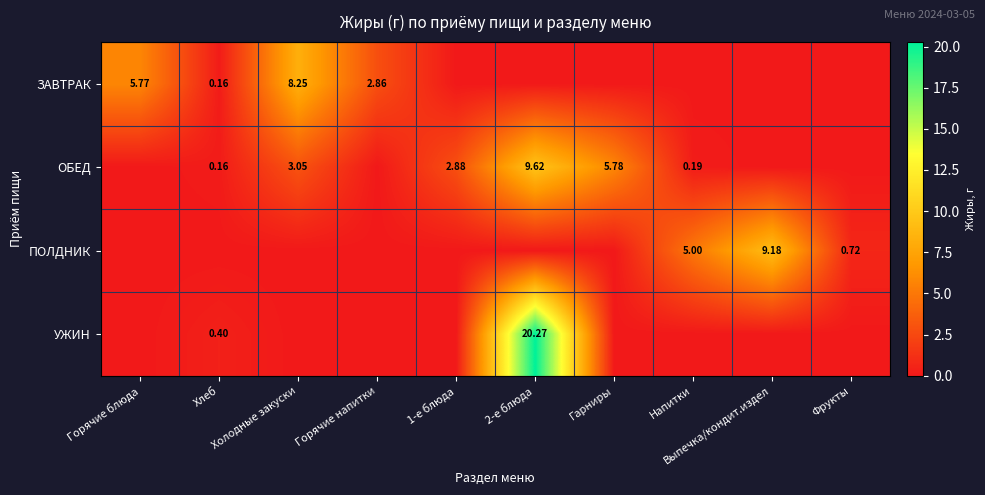

Which series changed the most between Холодные закуски and Напитки?

ЗАВТРАК